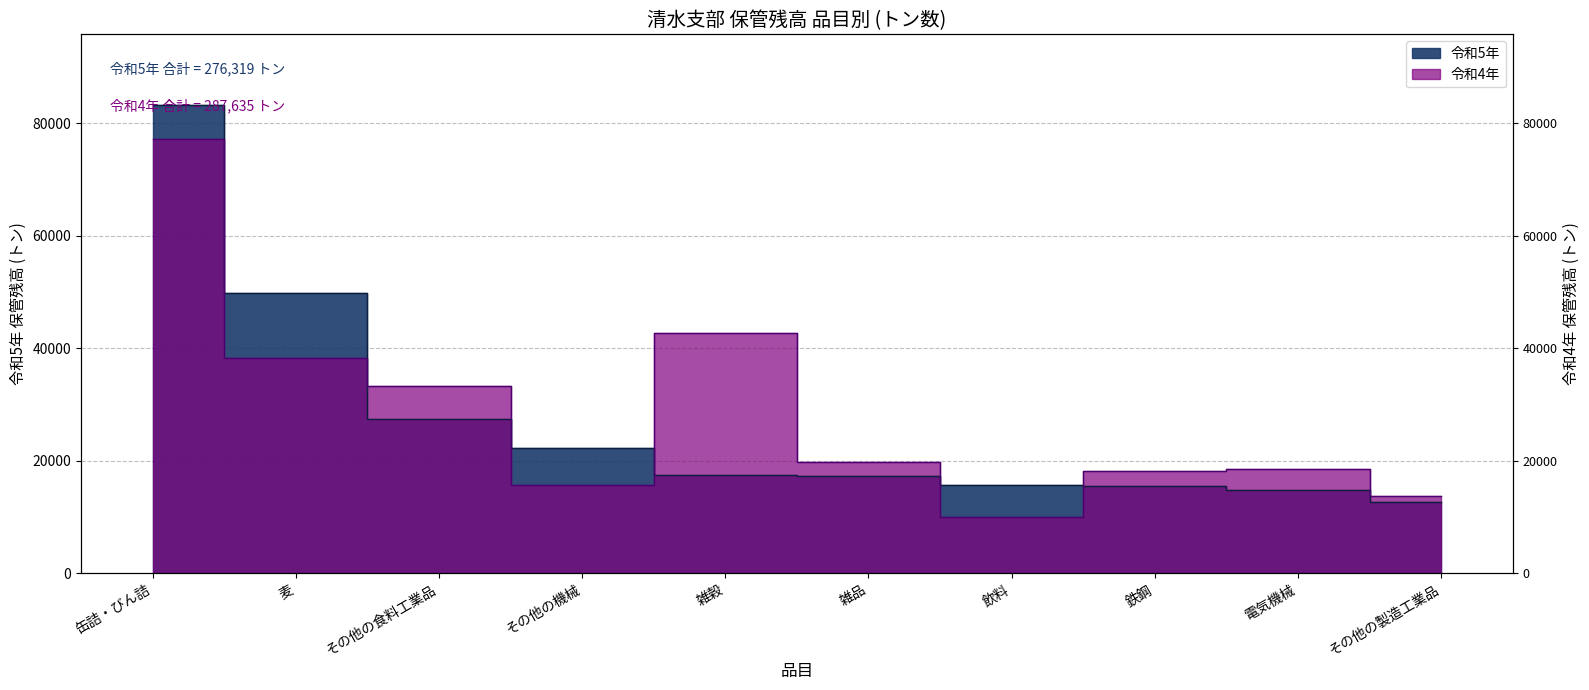

How many times do 令和5年 and 令和4年 cross each other?

5